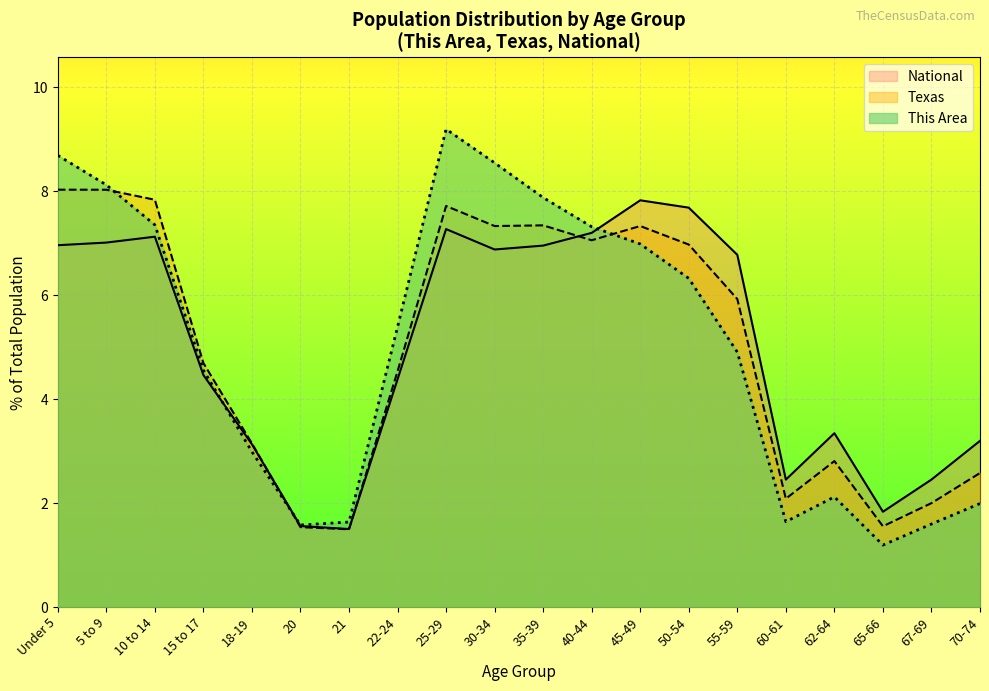

Is it true that This Area equals 3.4 at 35-39?

False